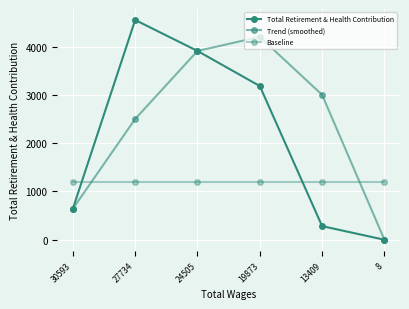

Reading left to right, extract all data points from this chart.

Total Retirement & Health Contribution: 30593=642	27734=4549	24505=3908	19873=3182	13409=282	8=0
Trend (smoothed): 30593=642	27734=2500	24505=3908	19873=4200	13409=3000	8=0
Baseline: 30593=1200	27734=1200	24505=1200	19873=1200	13409=1200	8=1200